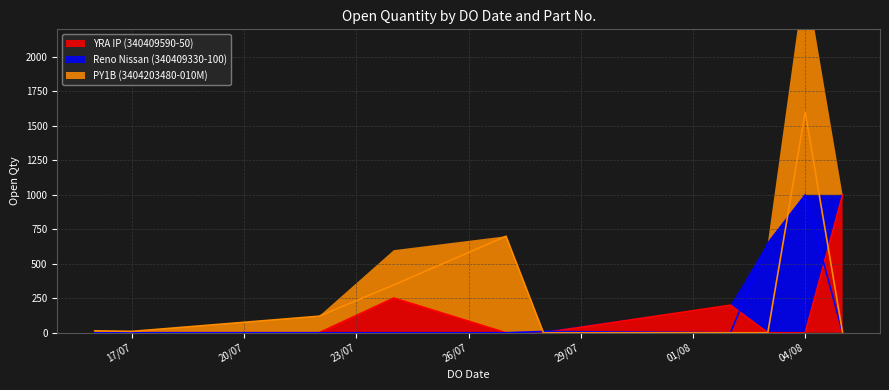

Between 28/07/2021 and 27/07/2021, which is larger?

28/07/2021